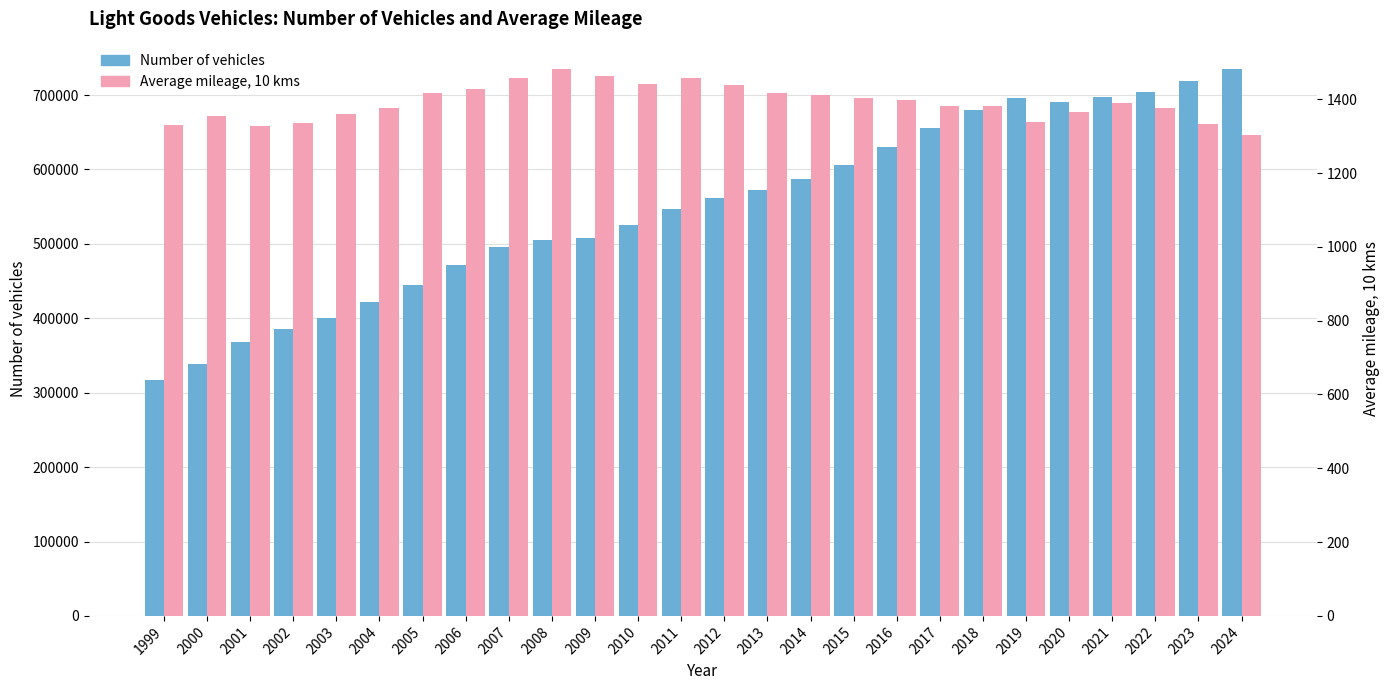

What is the minimum value for Number of vehicles?

317665.0